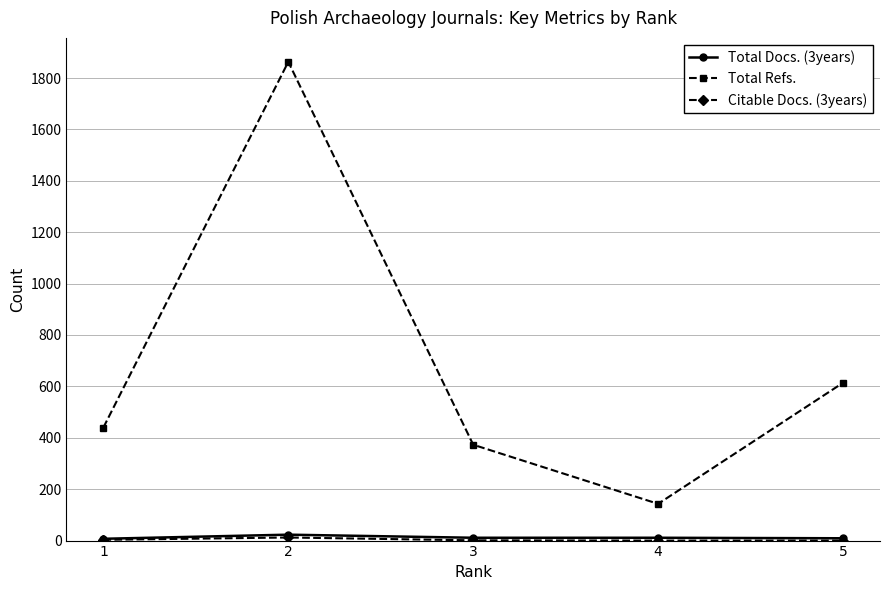

Rank the categories by Total Refs. value from lowest to highest.

4, 3, 1, 5, 2